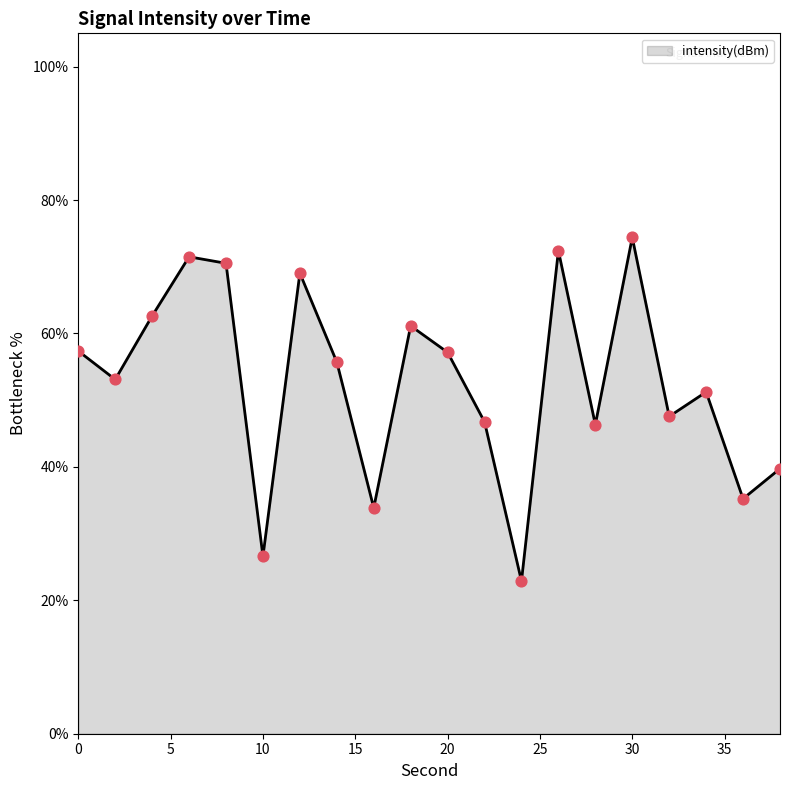

What is the maximum value shown in the chart?

74.4